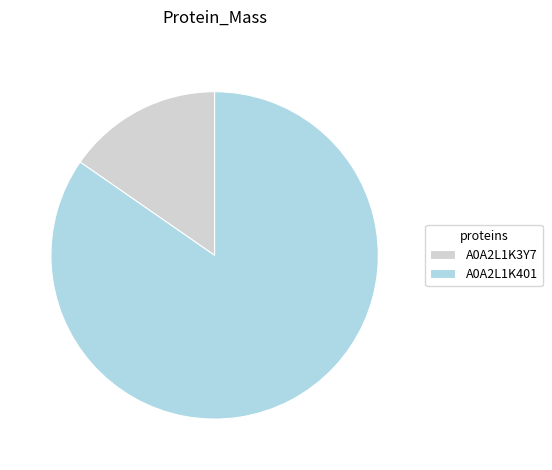

True or false: A0A2L1K3Y7 accounts for 9% of the total.

False